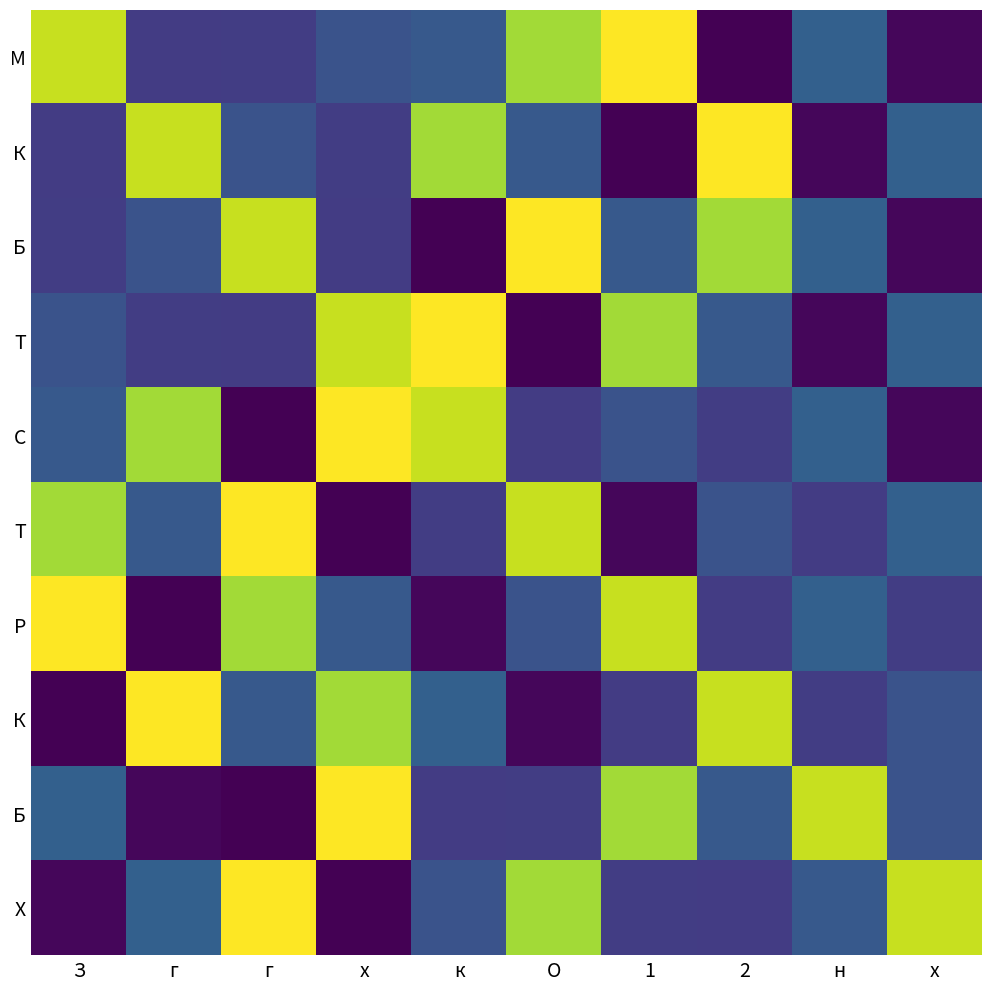

Which label corresponds to the largest value in the chart?

1